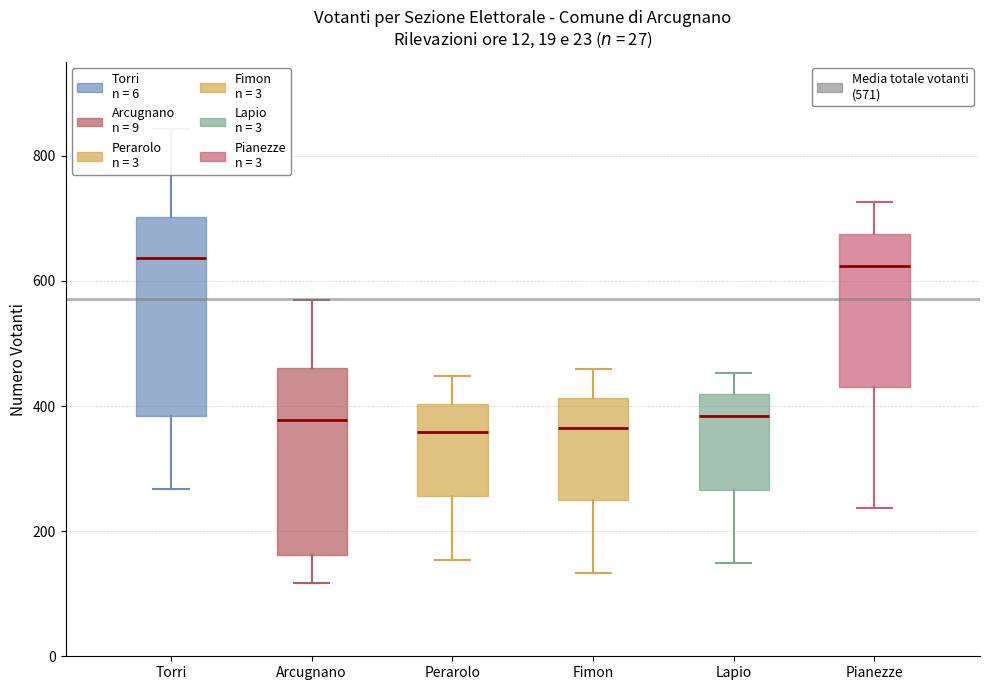

Where does the median line of the box for Arcugnano sit on the y-axis? The values are not printed on the chart, so give them approximately, as read against the axis.

380